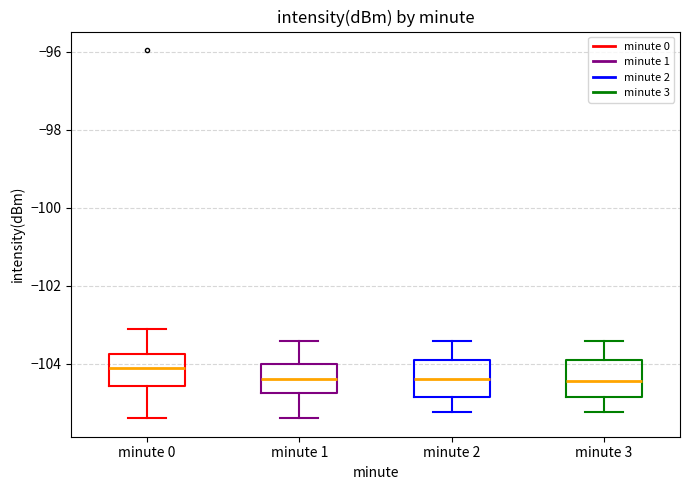

Reading left to right, transcribe this box plot: for each box, give where its median line is, the range the box spans, and where its two whiskers end, as read against the y-axis. The values are not printed on the chart, so give them approximately, as read against the axis.

minute 0: median -104.2, box -104.6 to -103.8, whiskers -105.4 to -103.2
minute 1: median -104.4, box -104.8 to -104.0, whiskers -105.4 to -103.4
minute 2: median -104.4, box -104.8 to -104.0, whiskers -105.2 to -103.4
minute 3: median -104.4, box -104.8 to -104.0, whiskers -105.2 to -103.4